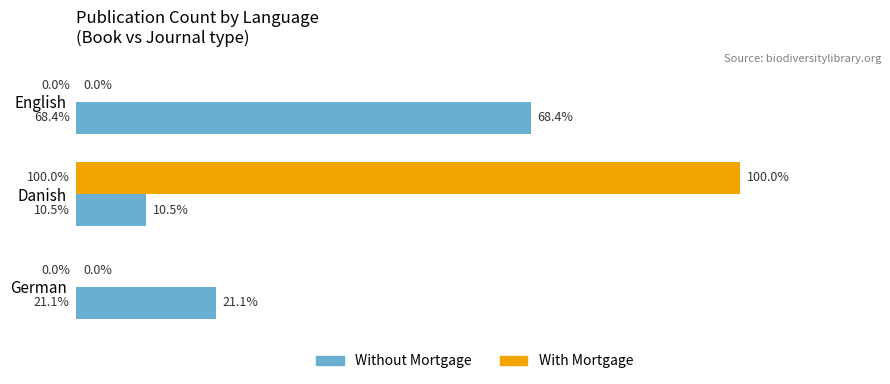

Which series changed the most between English and Danish?

With Mortgage